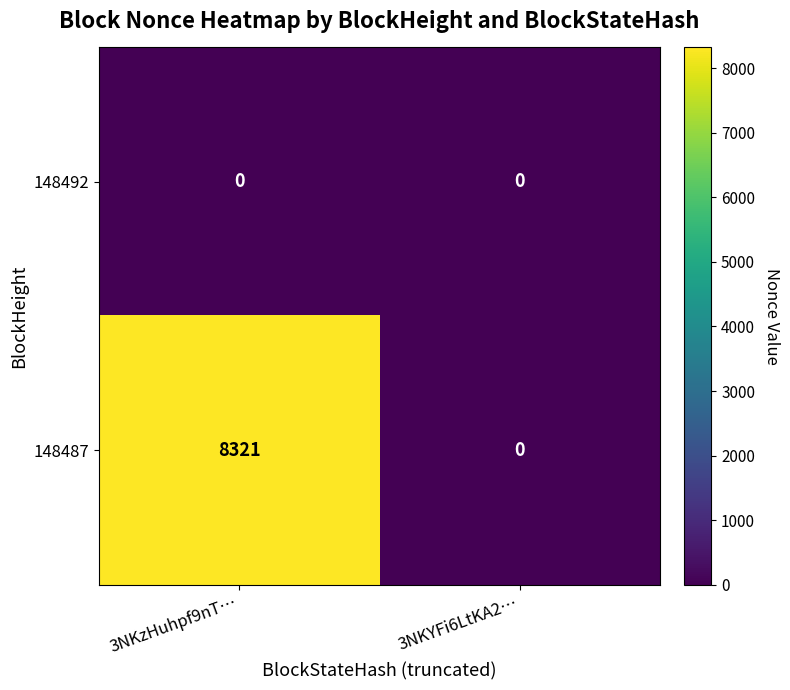

How many categories are shown in the chart?

2